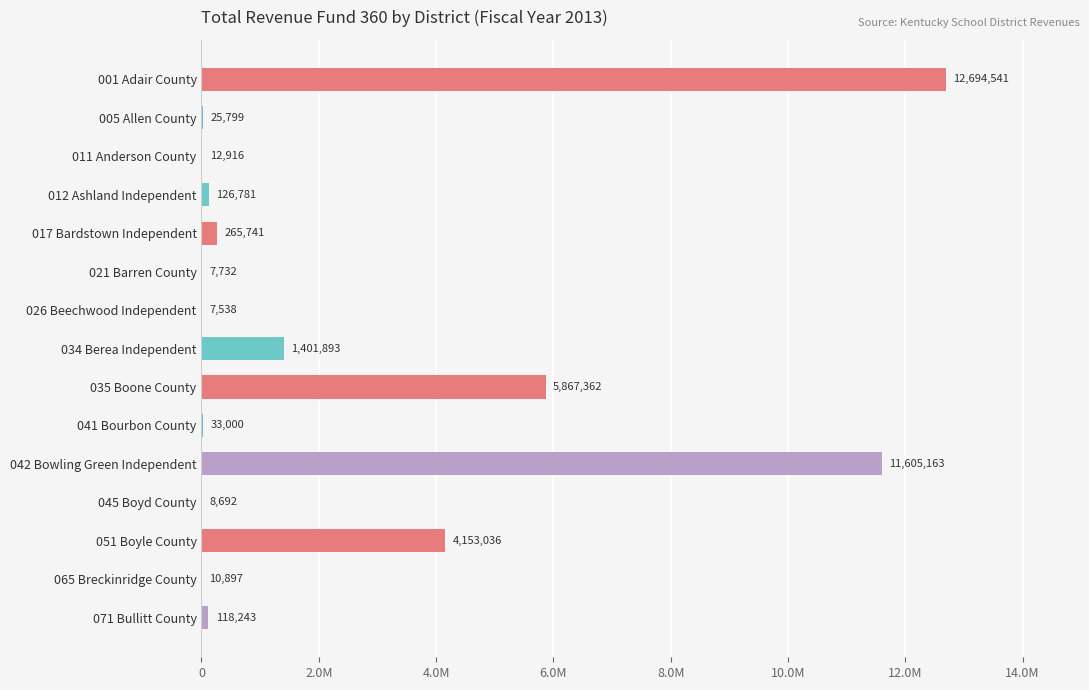

What is the difference between the maximum and minimum values?

12687002.8